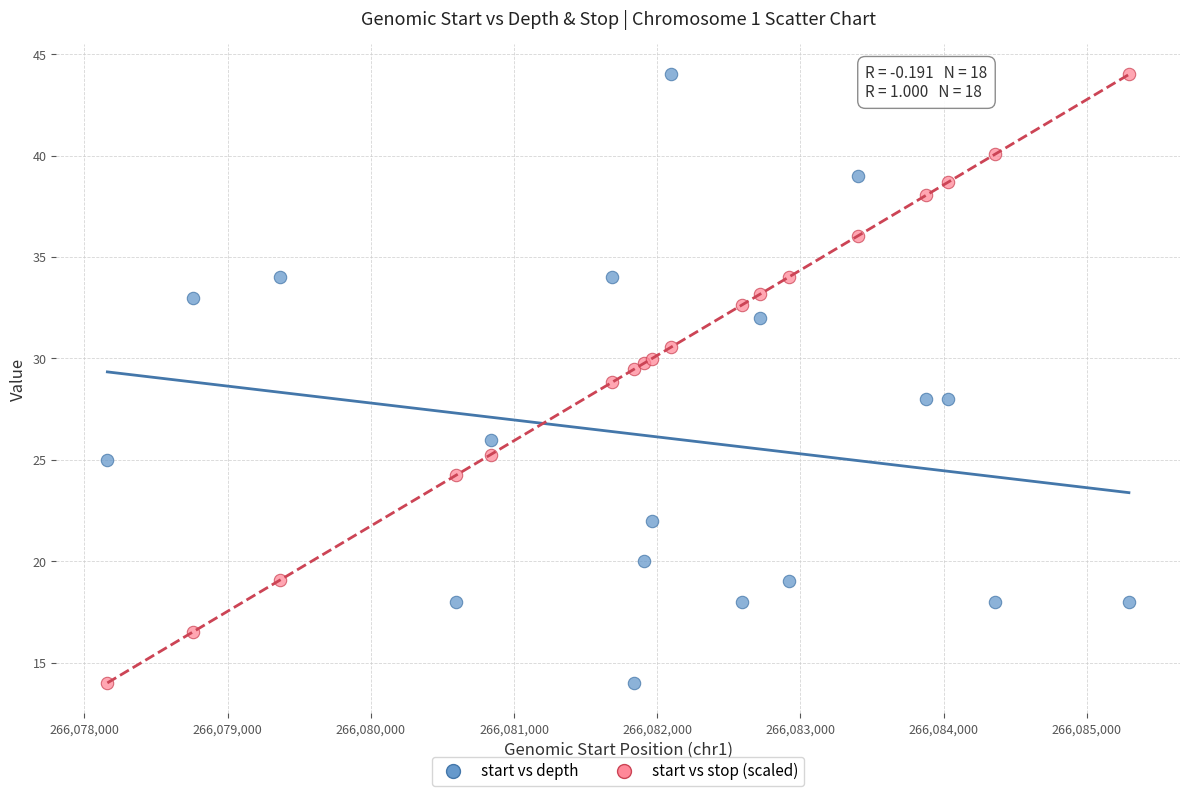

What is the X range (max minus min) for the scatter plot?

7134.0